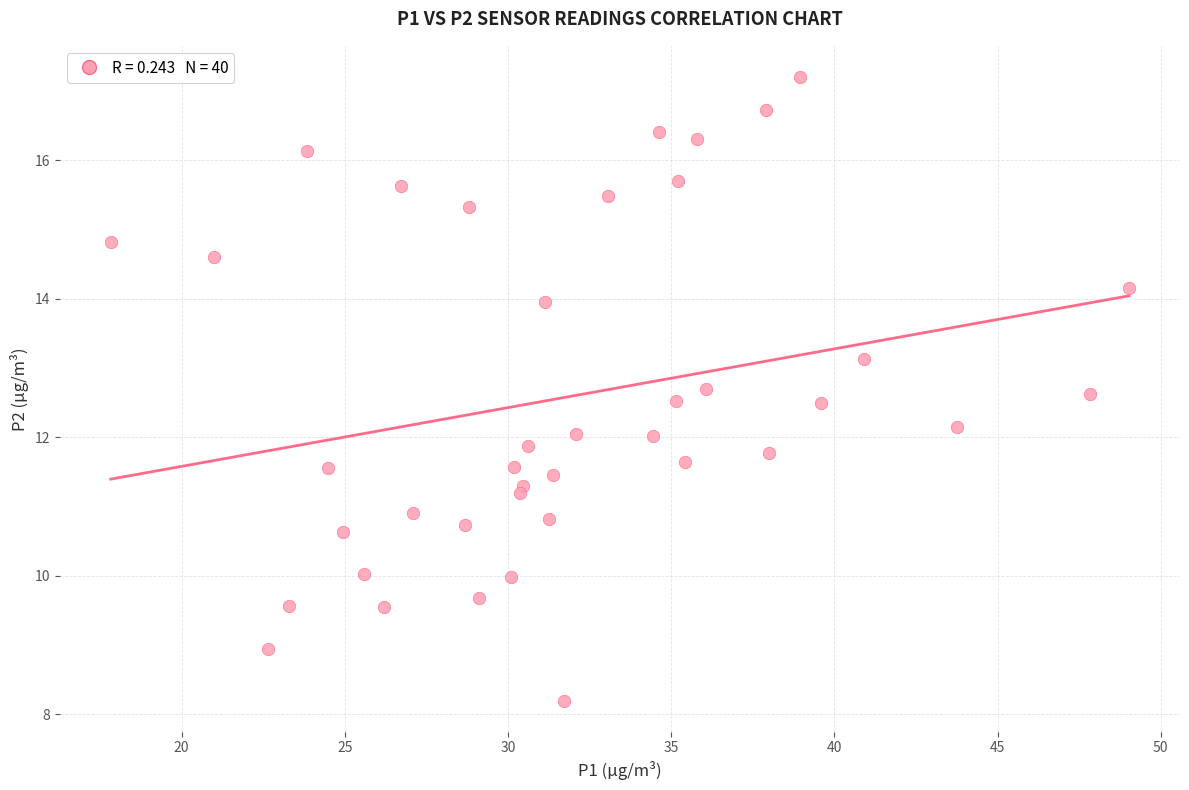

What is the range of X values (max minus min)?

31.2